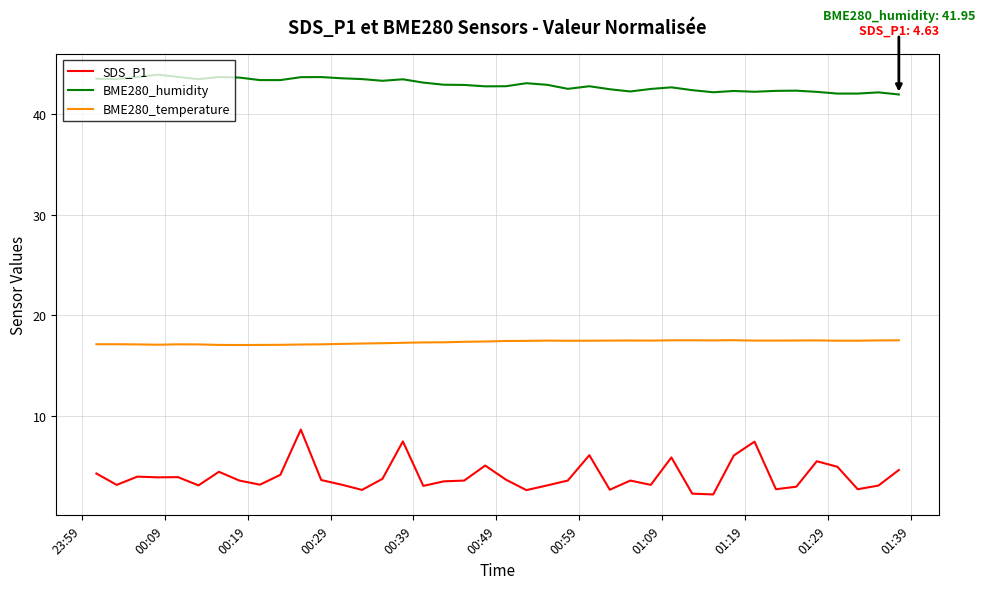

Count the BME280_temperature values in the range 17 to 18.

40